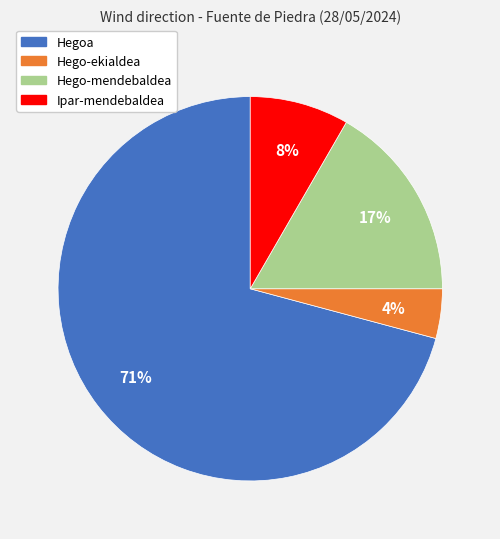

Does any single category account for the majority?

Yes